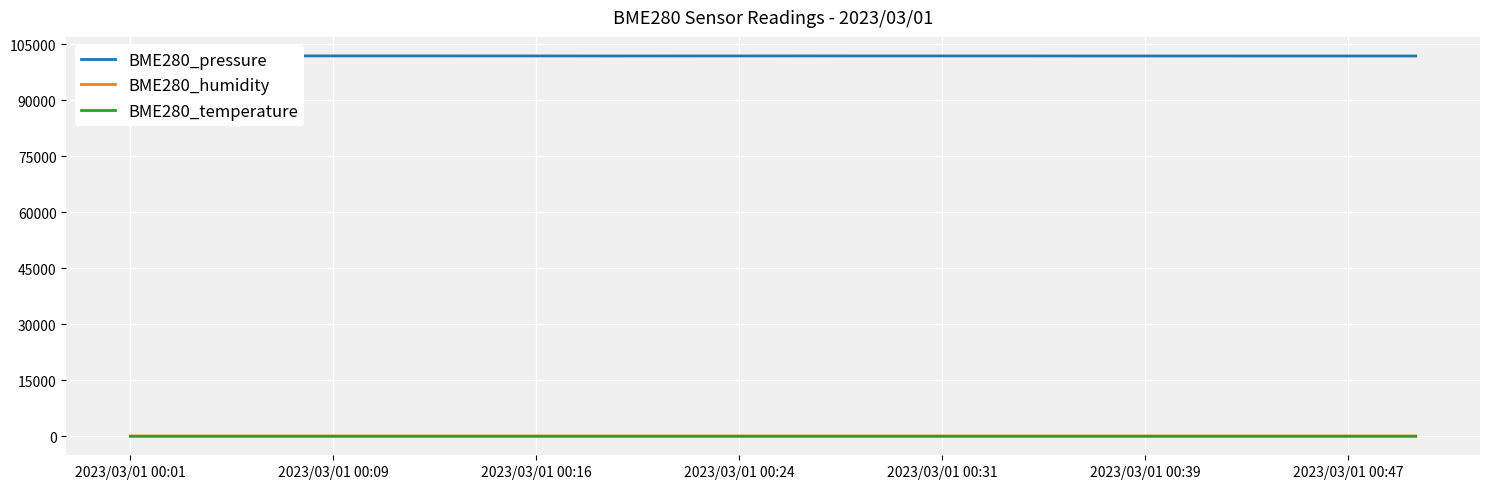

What is the minimum value for BME280_humidity?

49.7